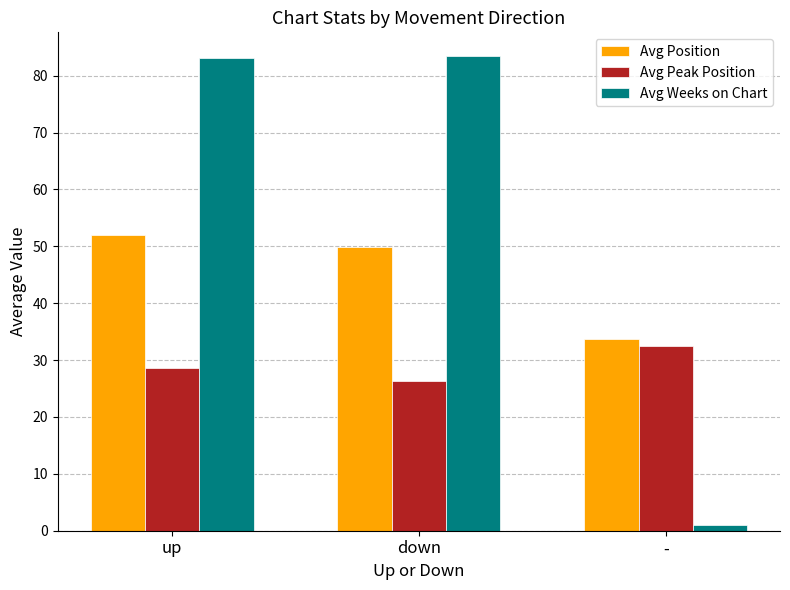

What are all the series names shown in the legend?

Avg Position, Avg Peak Position, Avg Weeks on Chart